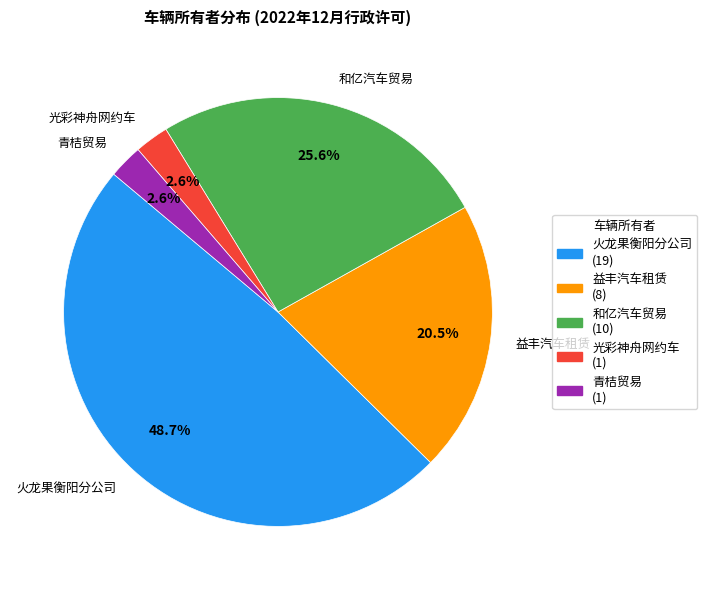

What is the largest slice in the pie chart?

火龙果衡阳分公司